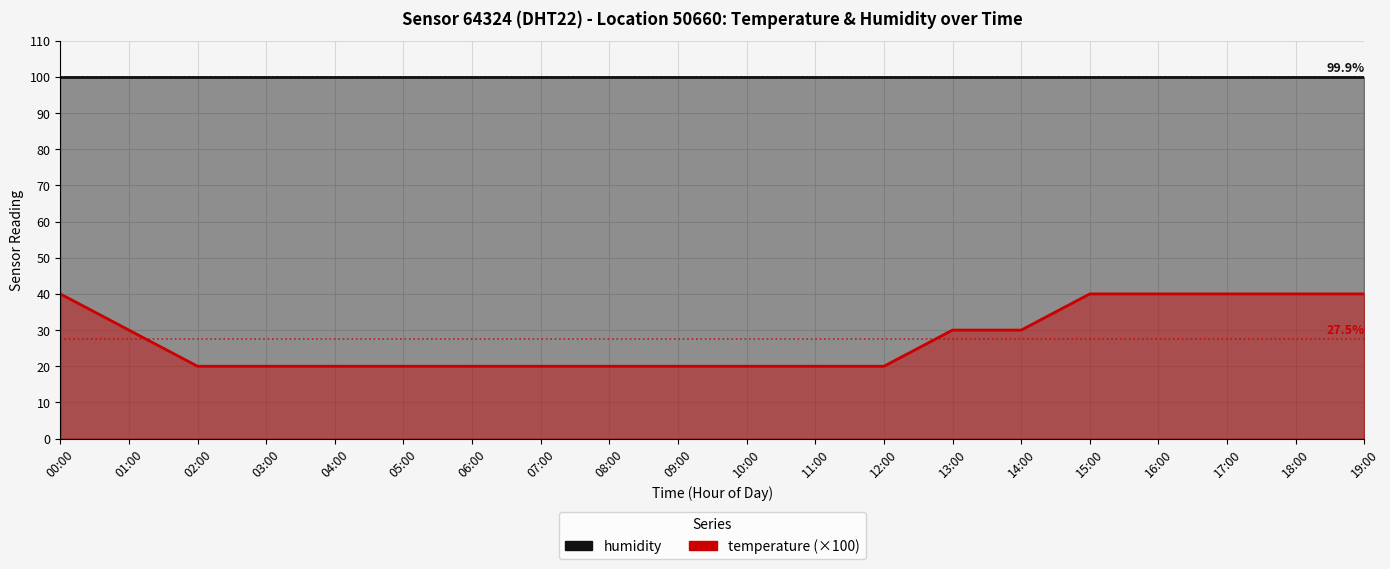

Which label corresponds to the smallest value in the chart?

02:00